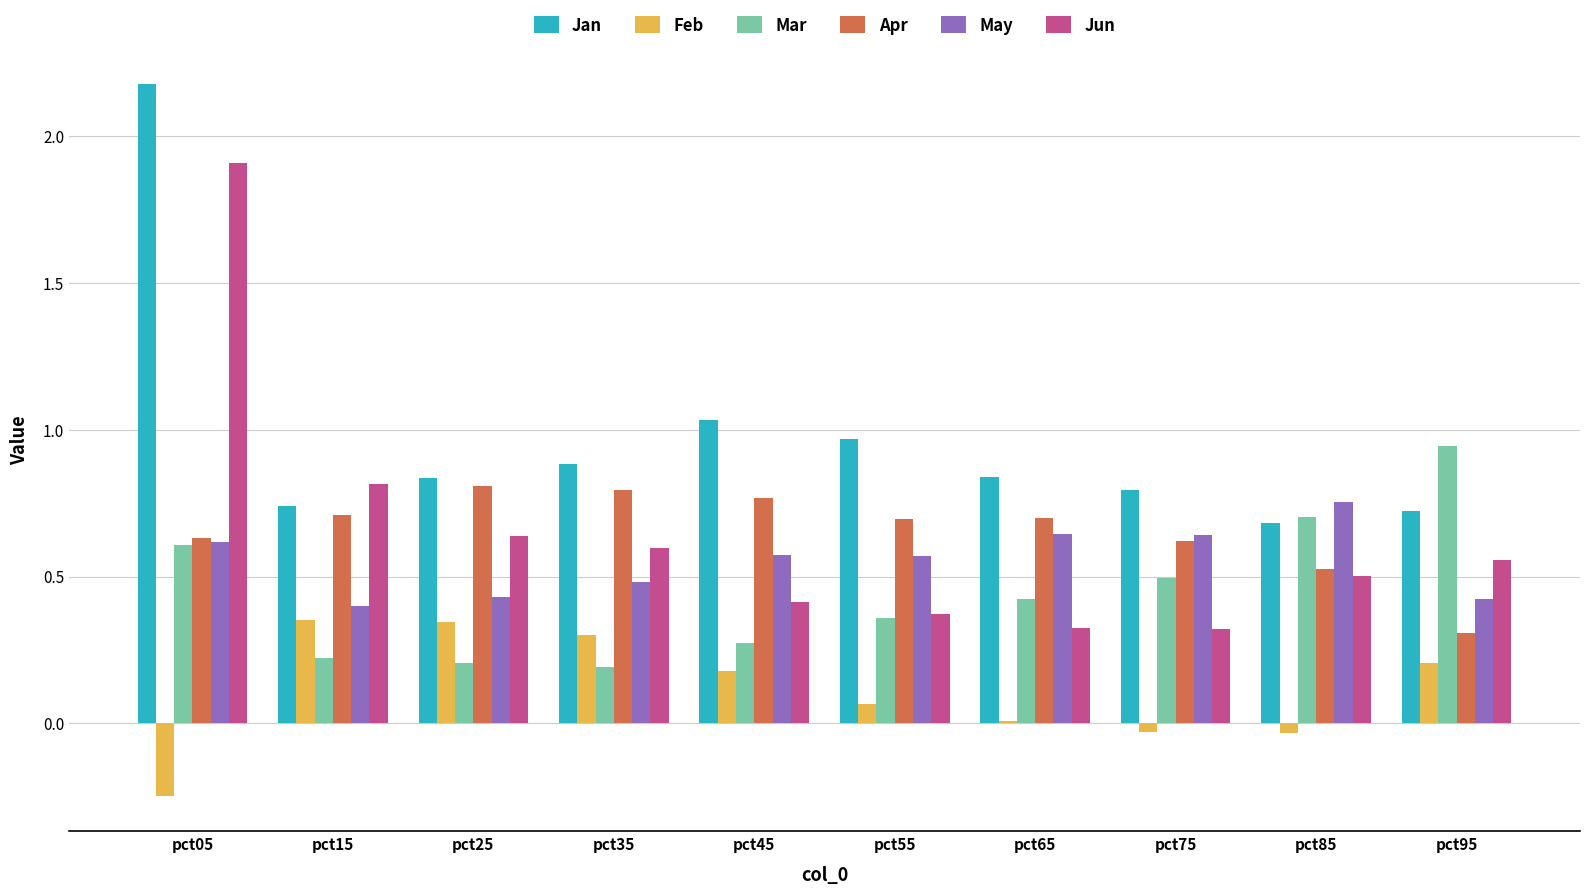

What is the difference between the Jan values at pct55 and pct15?

0.2